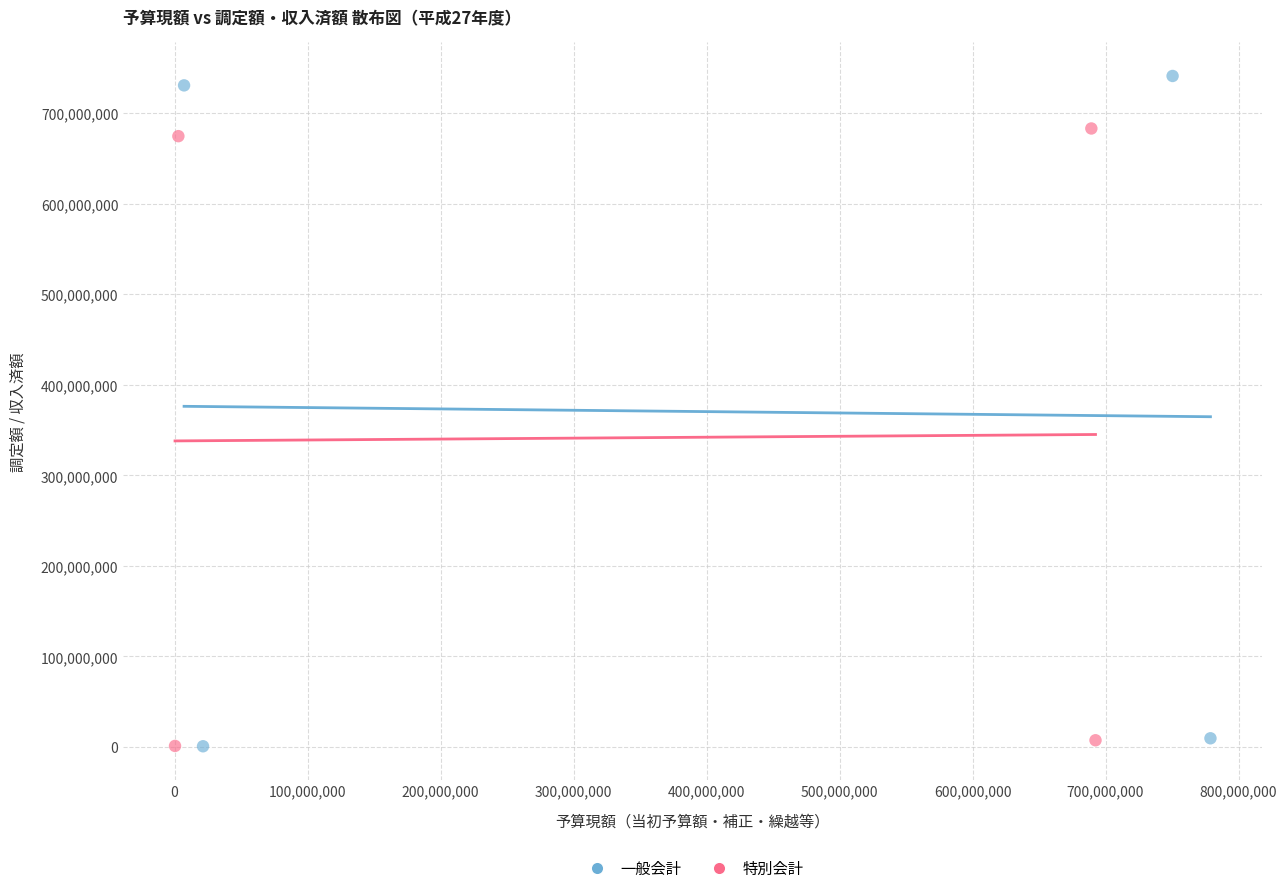

Which series has the largest Y range (max minus min)?

一般会計